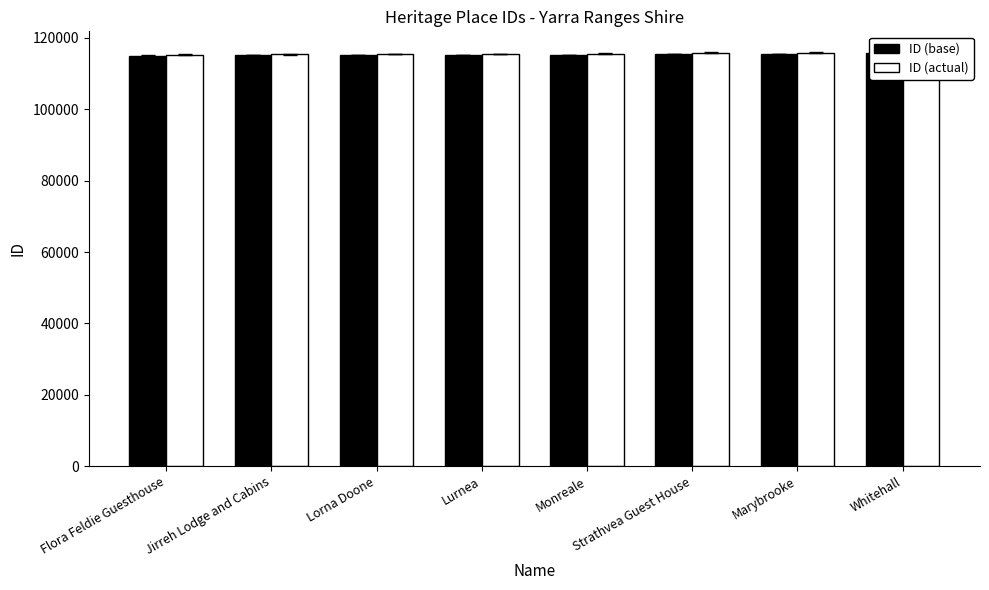

What is the value of the ID (base) bar at the 7th from the left?

115554